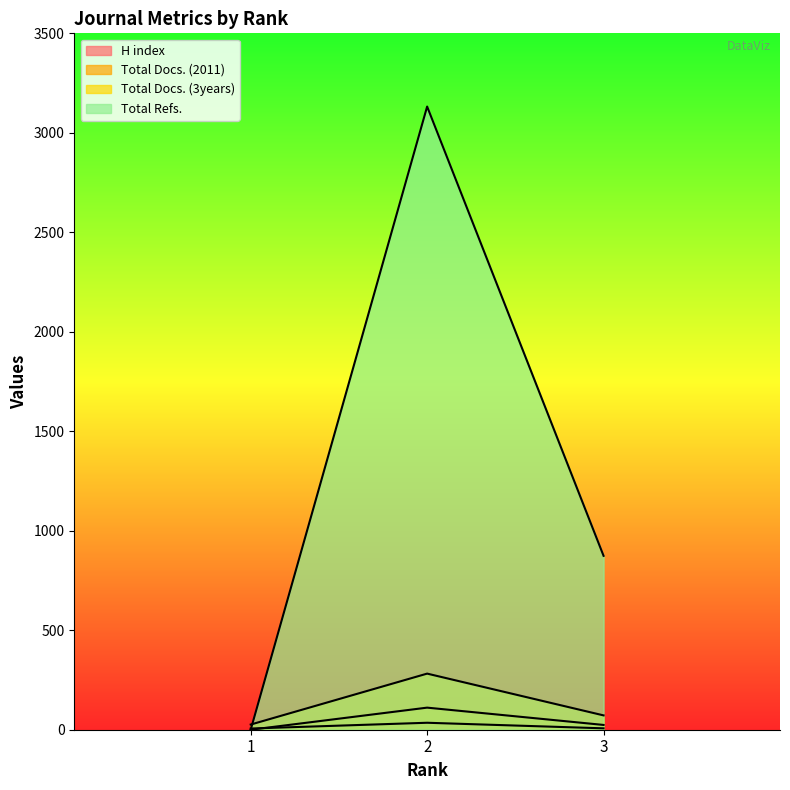

How many lines are shown in the chart?

4